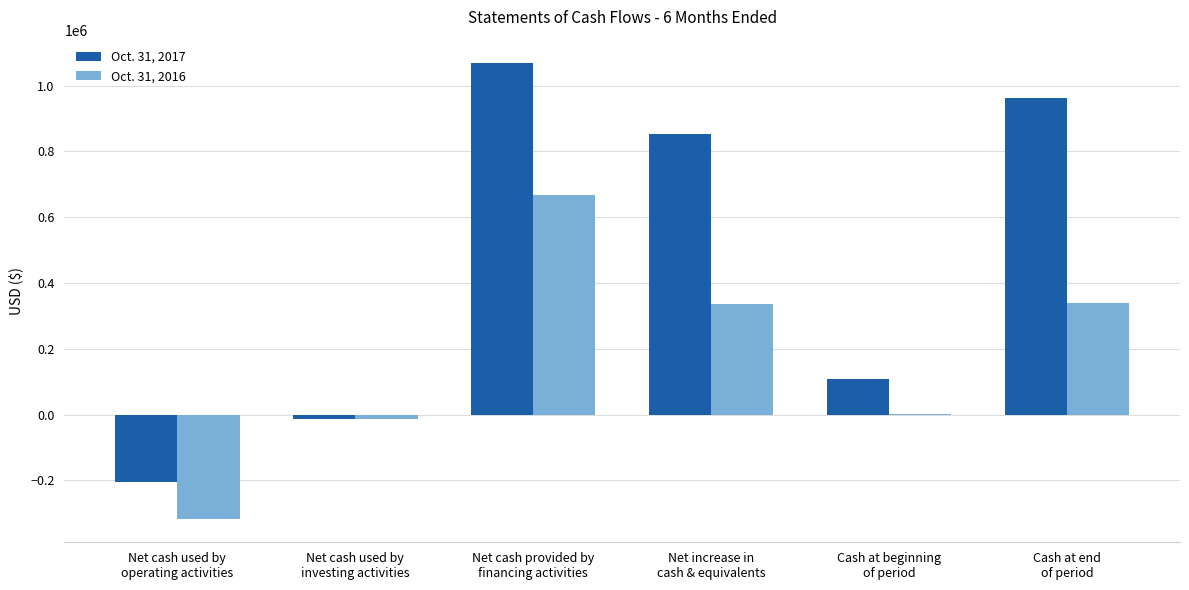

Which series has the largest total across all categories?

Oct. 31, 2017